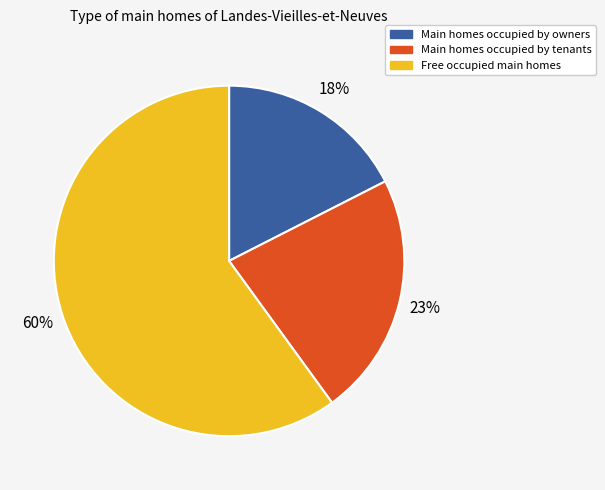

How many slices are in this pie chart?

3